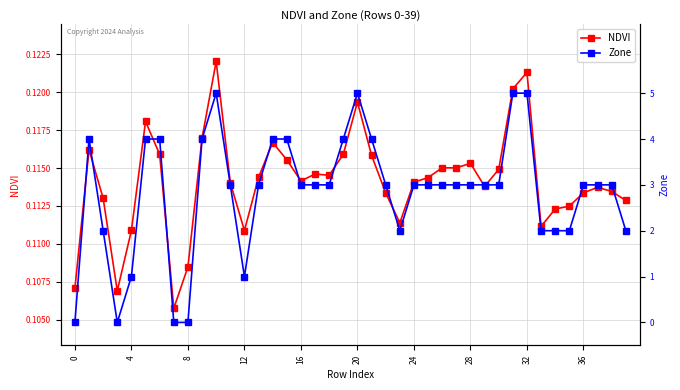

True or false: NDVI has a value of 0.1 at 19.

True